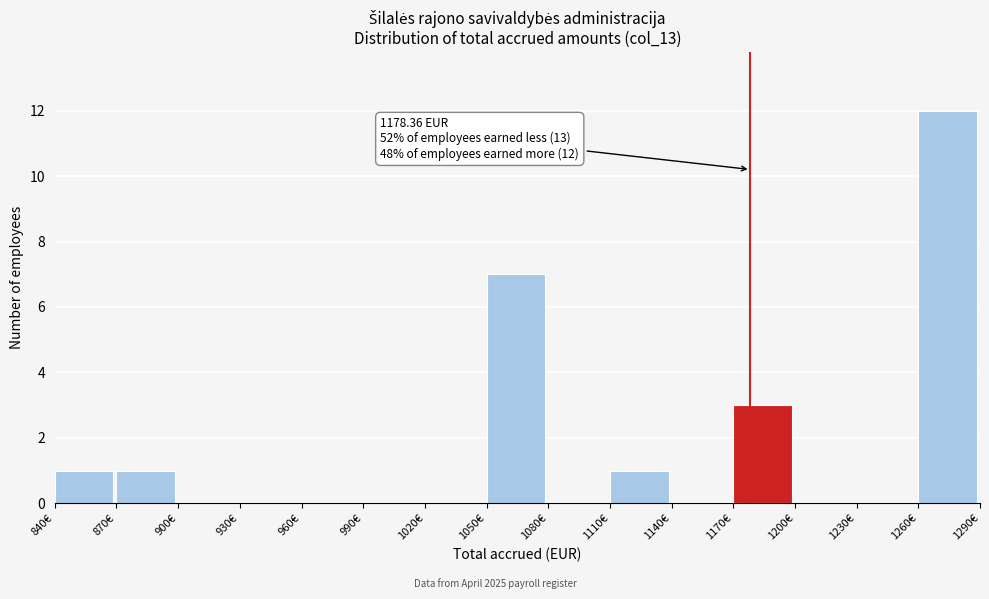

Over which range of the x-axis is the bar tallest?

1260 to 1290